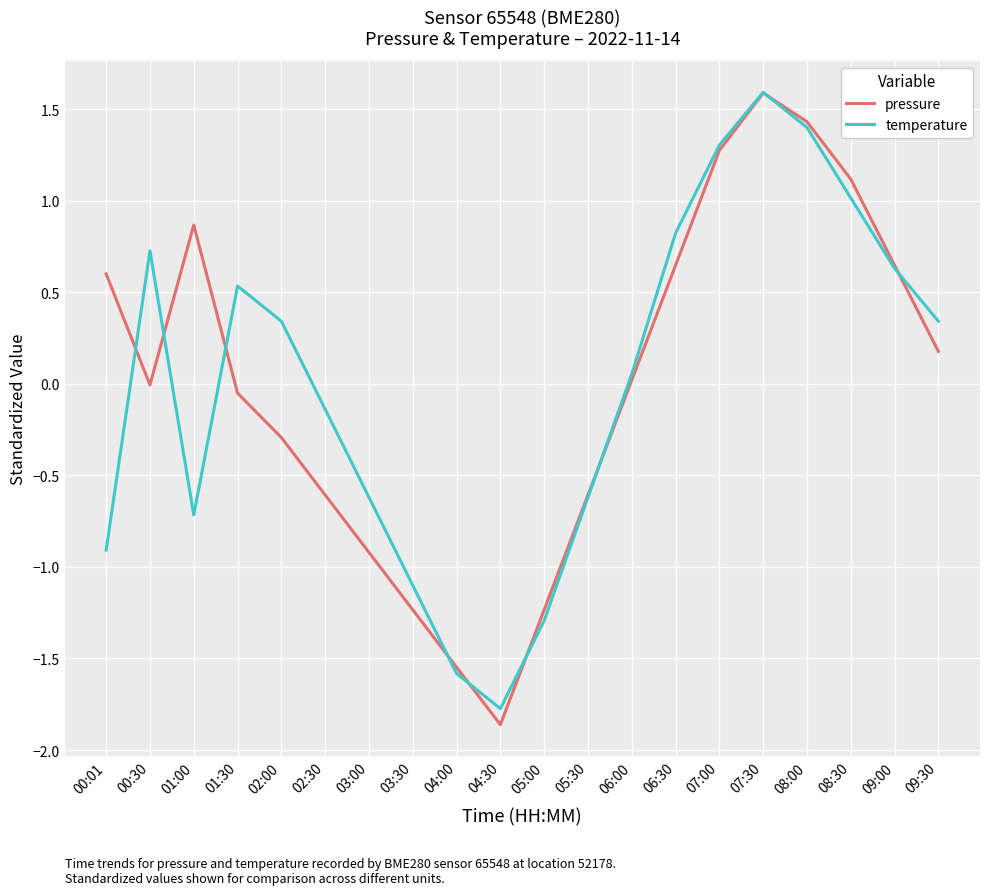

Which series has the largest range (max minus min)?

pressure